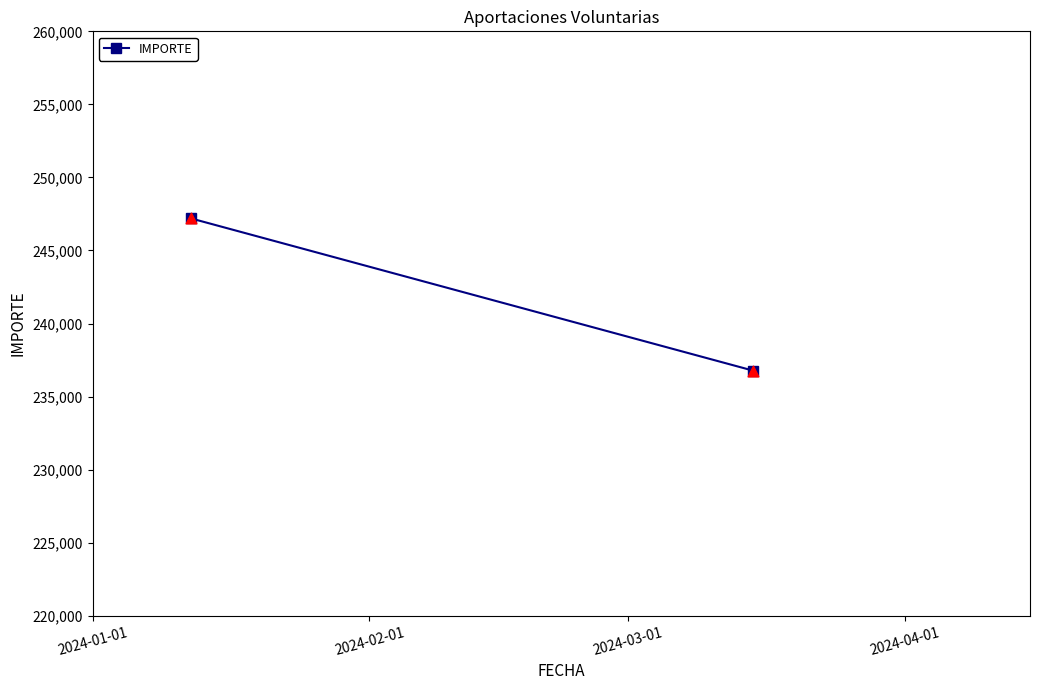

What is the range of X values (max minus min)?

63.0